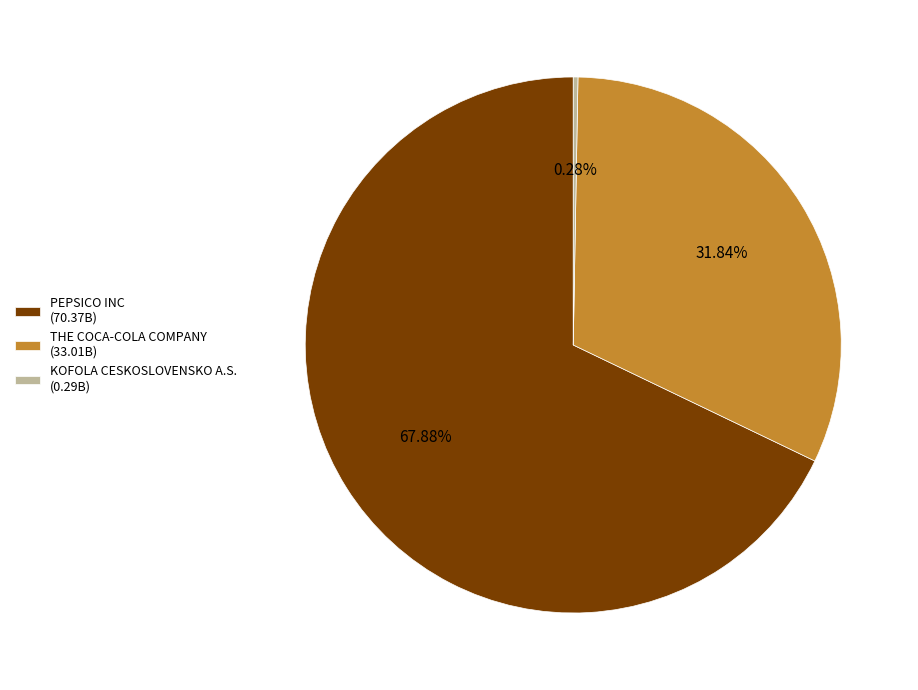

Count the number of slices in the pie.

3